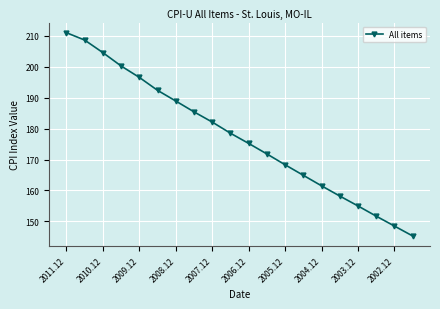

What is the greatest value displayed?

211.0